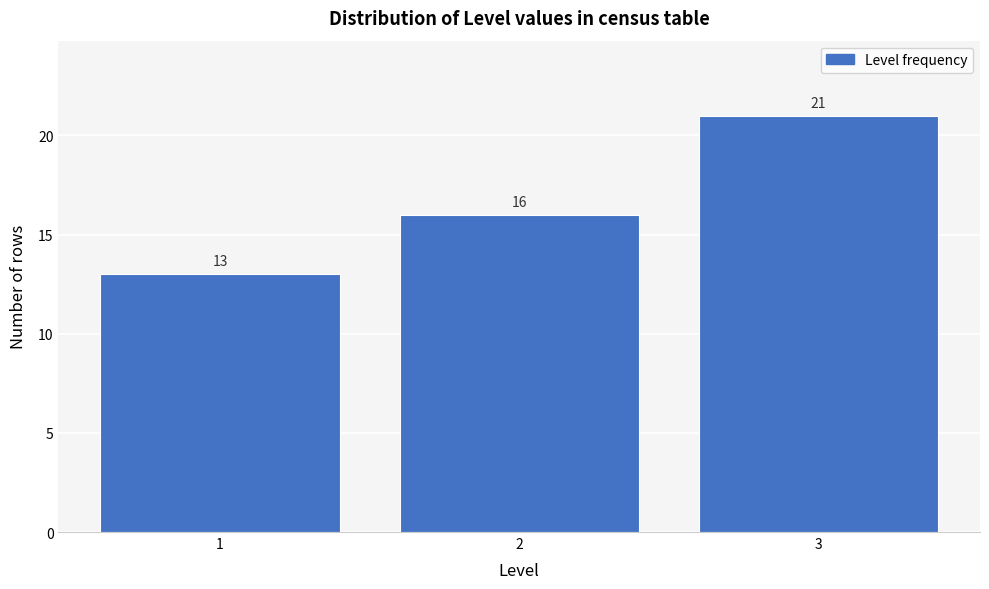

Reading left to right, list all the values displayed in this chart.

13	16	21